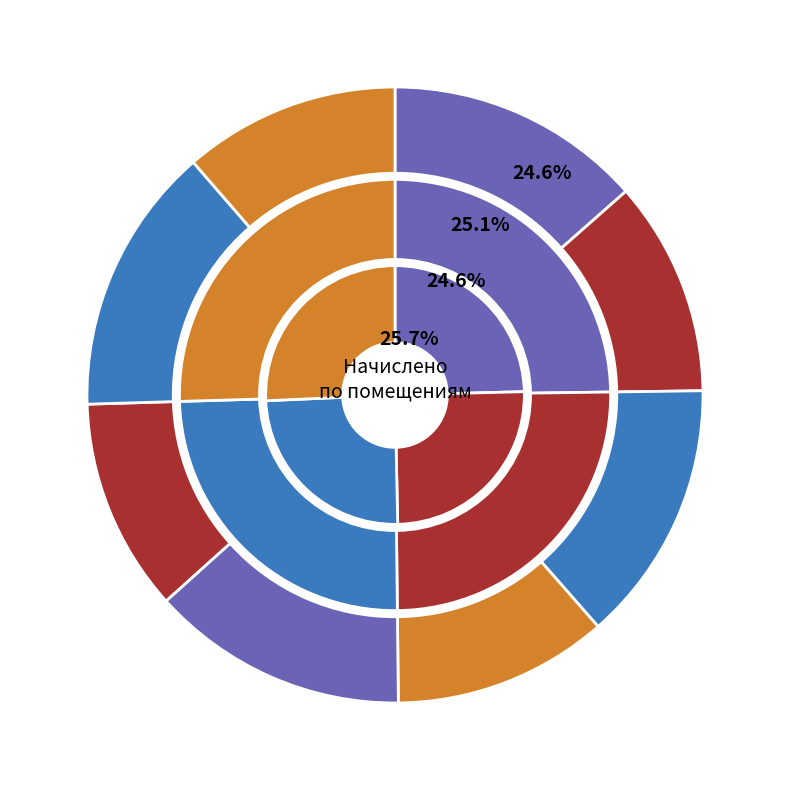

What is the ratio of the value at 6 to the value at 1?

0.8